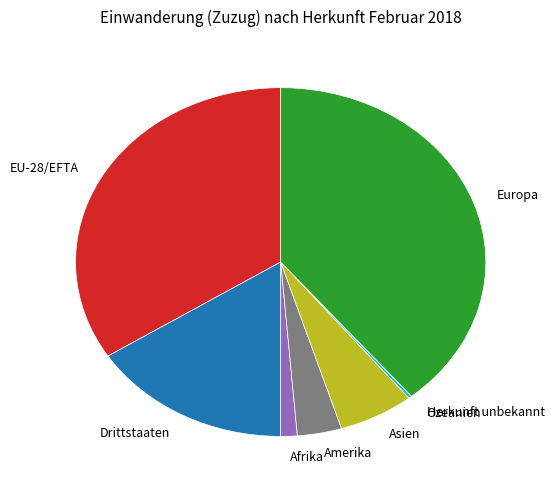

True or false: EU-28/EFTA accounts for 34% of the total.

True